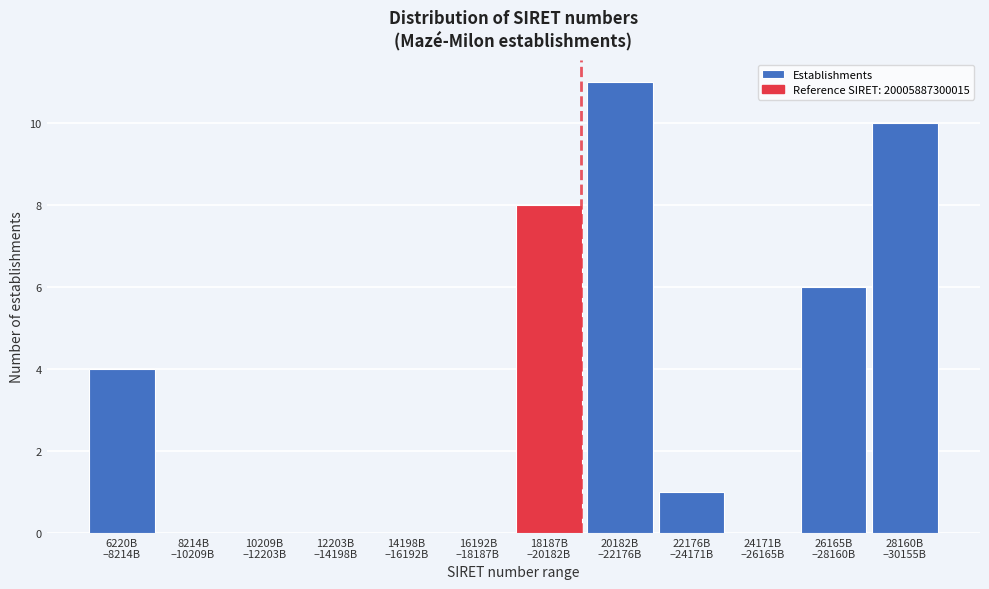

What is the sum of all values?

40